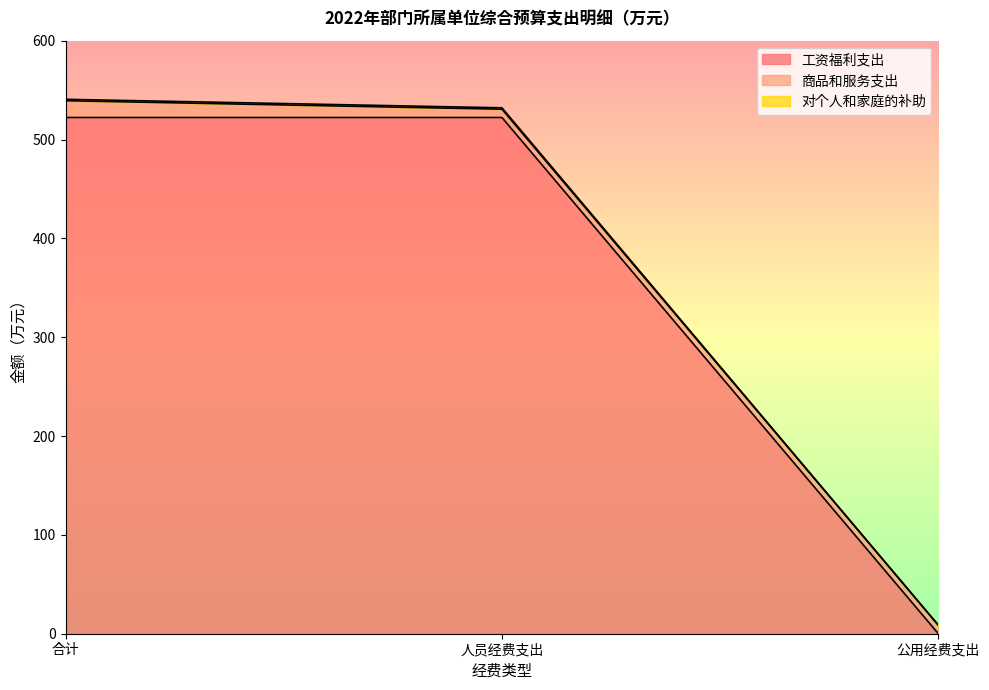

Count the number of categories in the chart.

3